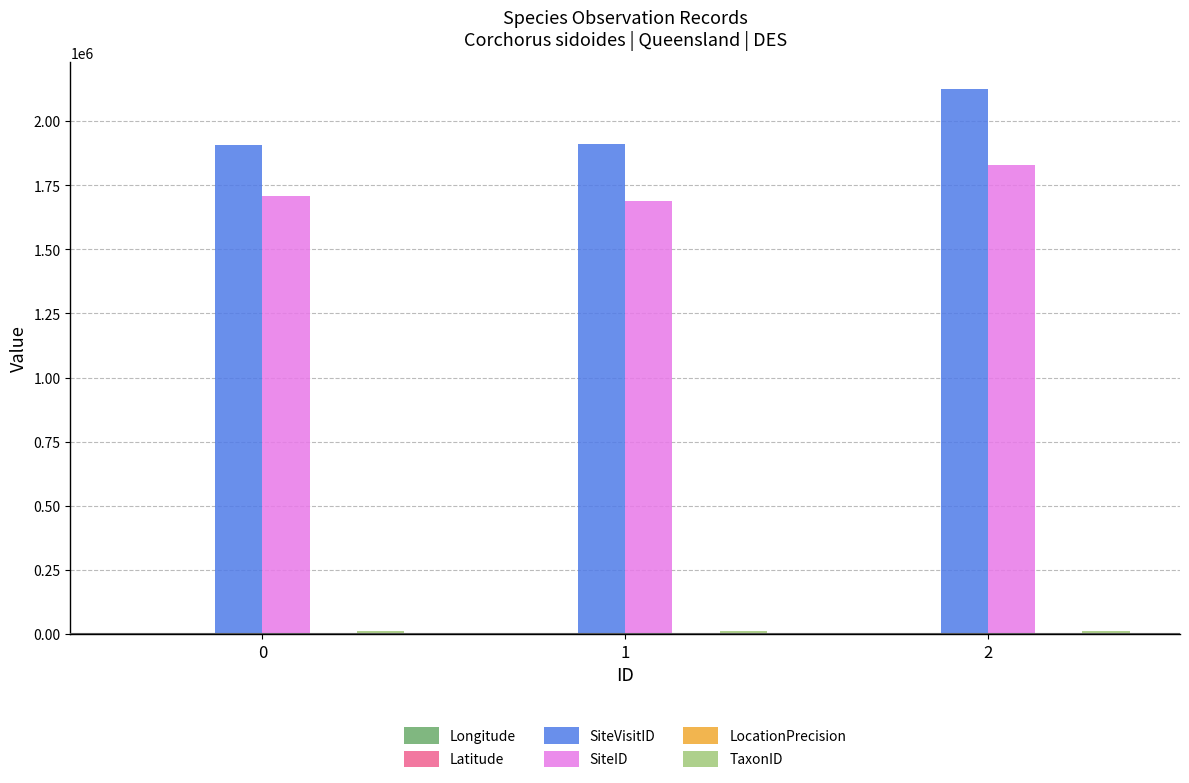

What is the highest value of the SiteID series?

1829768.0